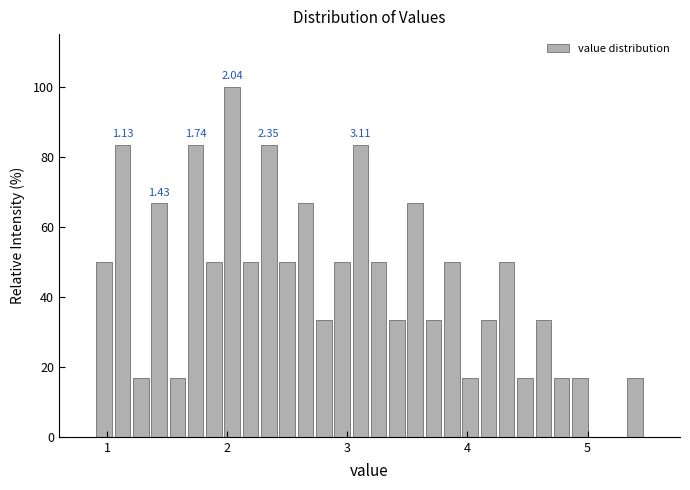

Around what value on the x-axis is the tallest bar? Give the approximate position of its centre, as read against the axis.

2.0